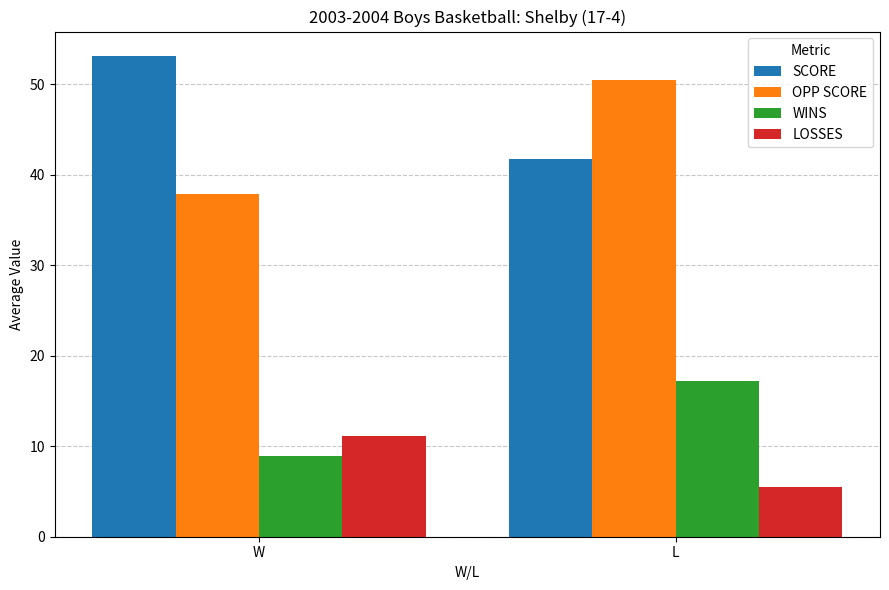

What is the sum of the SCORE values at W and L?

94.9